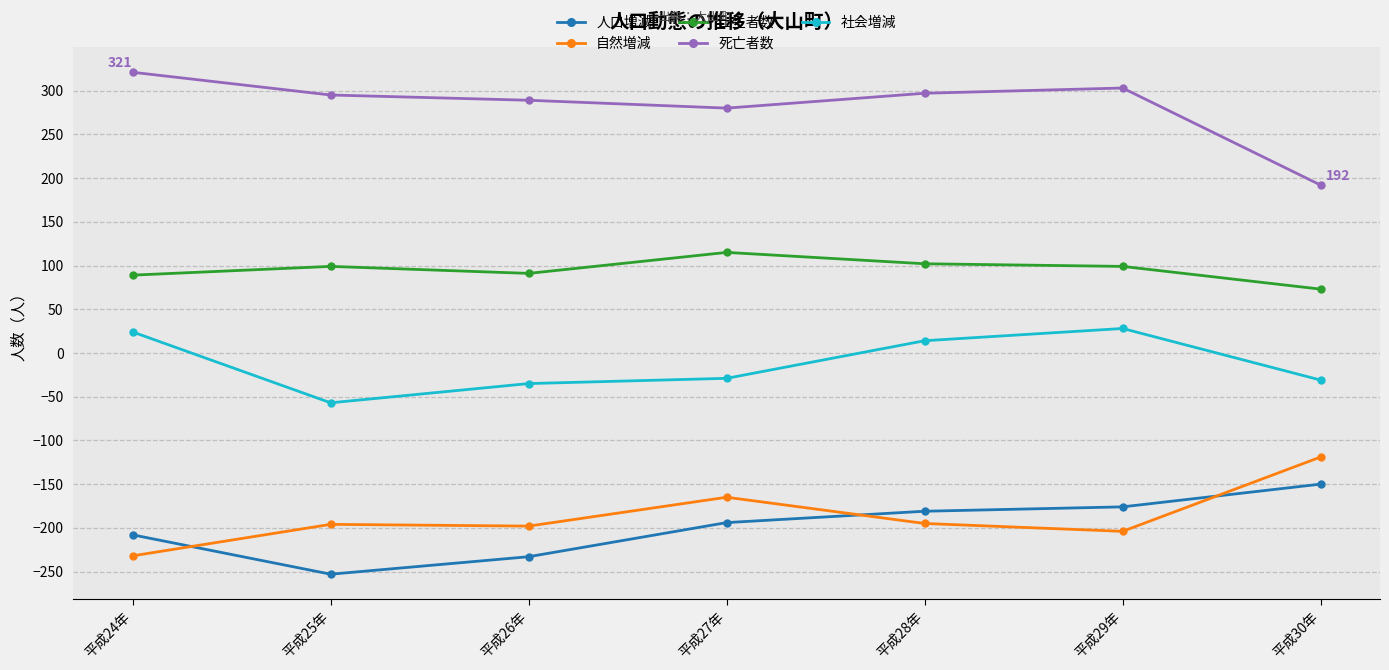

Which series changed the most between 平成27年 and 平成28年?

社会増減